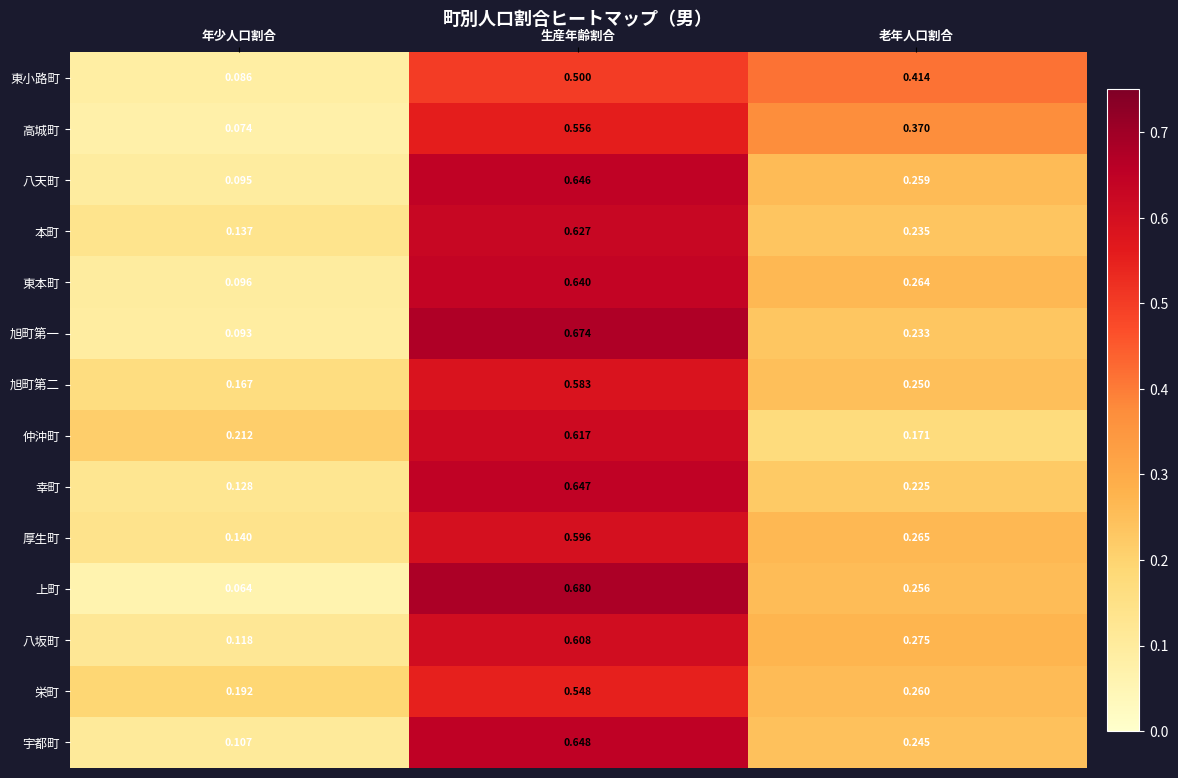

Rank the series at 生産年齢割合 from lowest to highest value.

東小路町, 栄町, 高城町, 旭町第二, 厚生町, 八坂町, 仲沖町, 本町, 東本町, 八天町, 幸町, 宇都町, 旭町第一, 上町